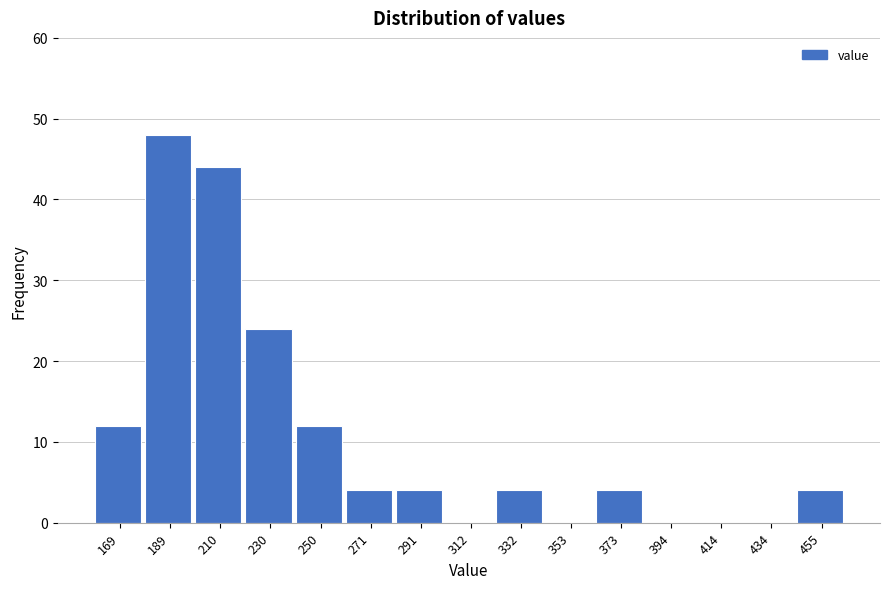

Reading left to right, what are all the values shown in this chart?

169=12	189=48	210=44	230=24	250=12	271=4	291=4	312=0	332=4	353=0	373=4	394=0	414=0	434=0	455=4